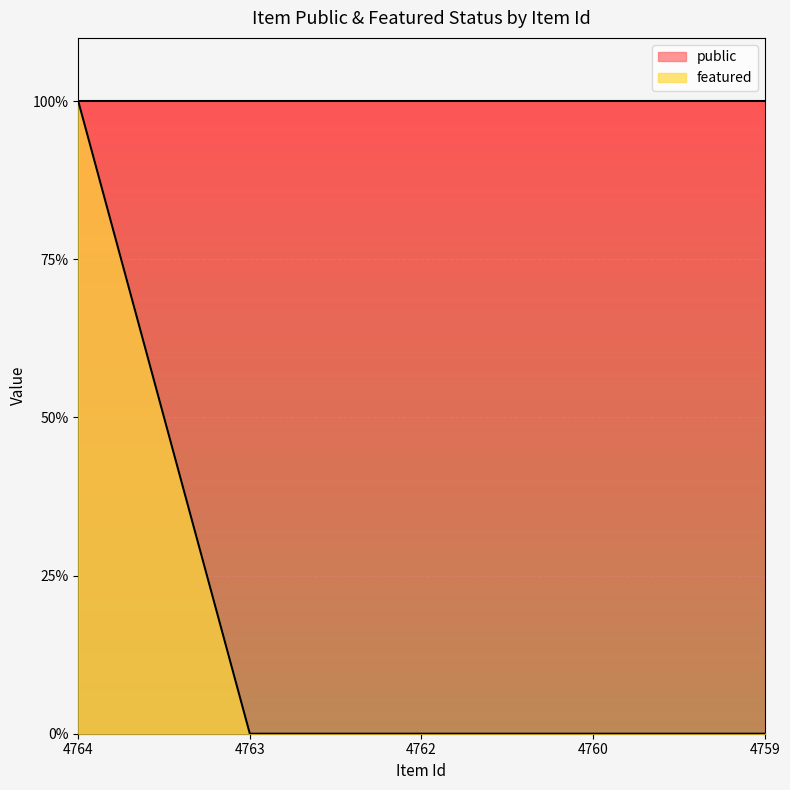

Reading right to left, list all the values displayed in this chart.

0	0	0	0	1